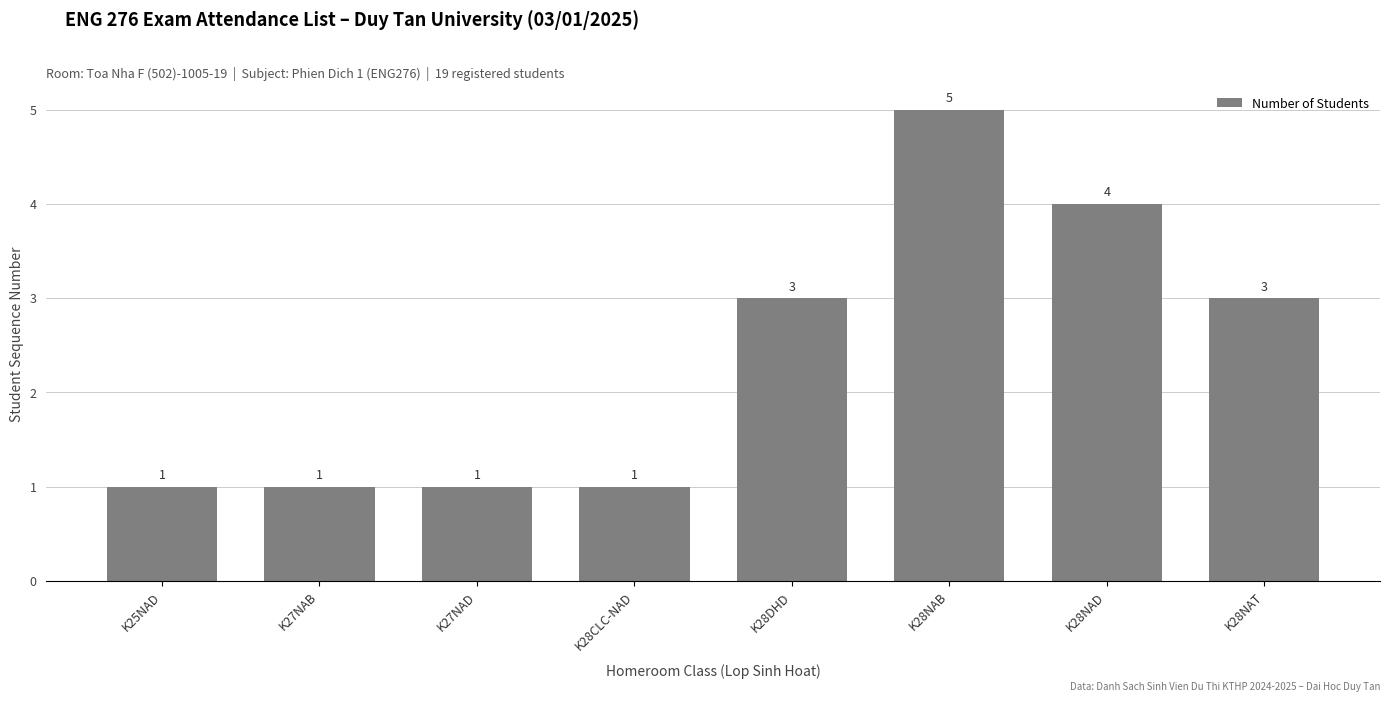

Are the bars horizontal?

No